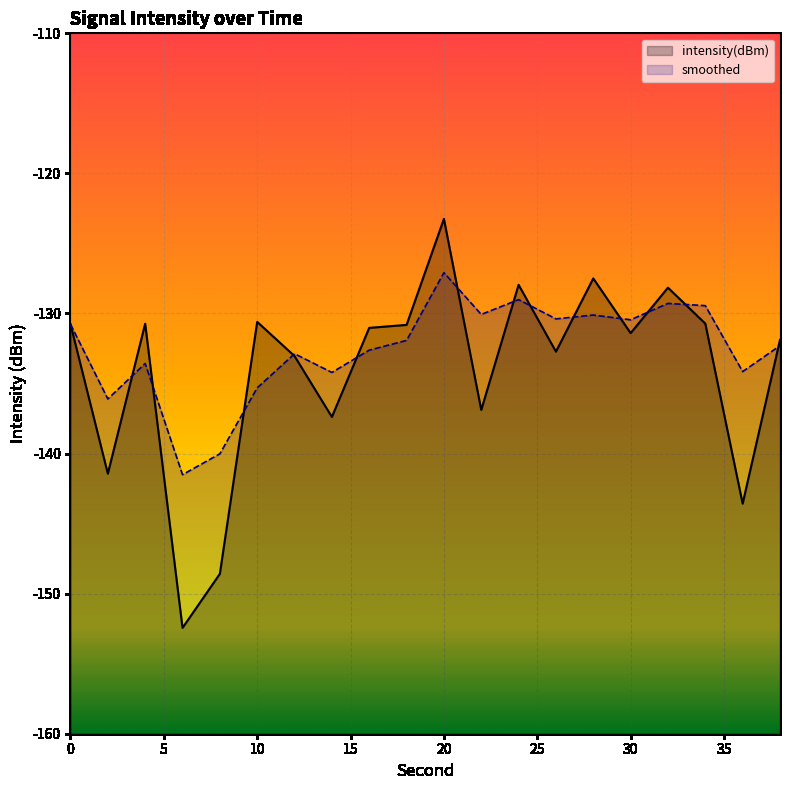

Is it true that intensity(dBm) equals -187.3 at 10?

False